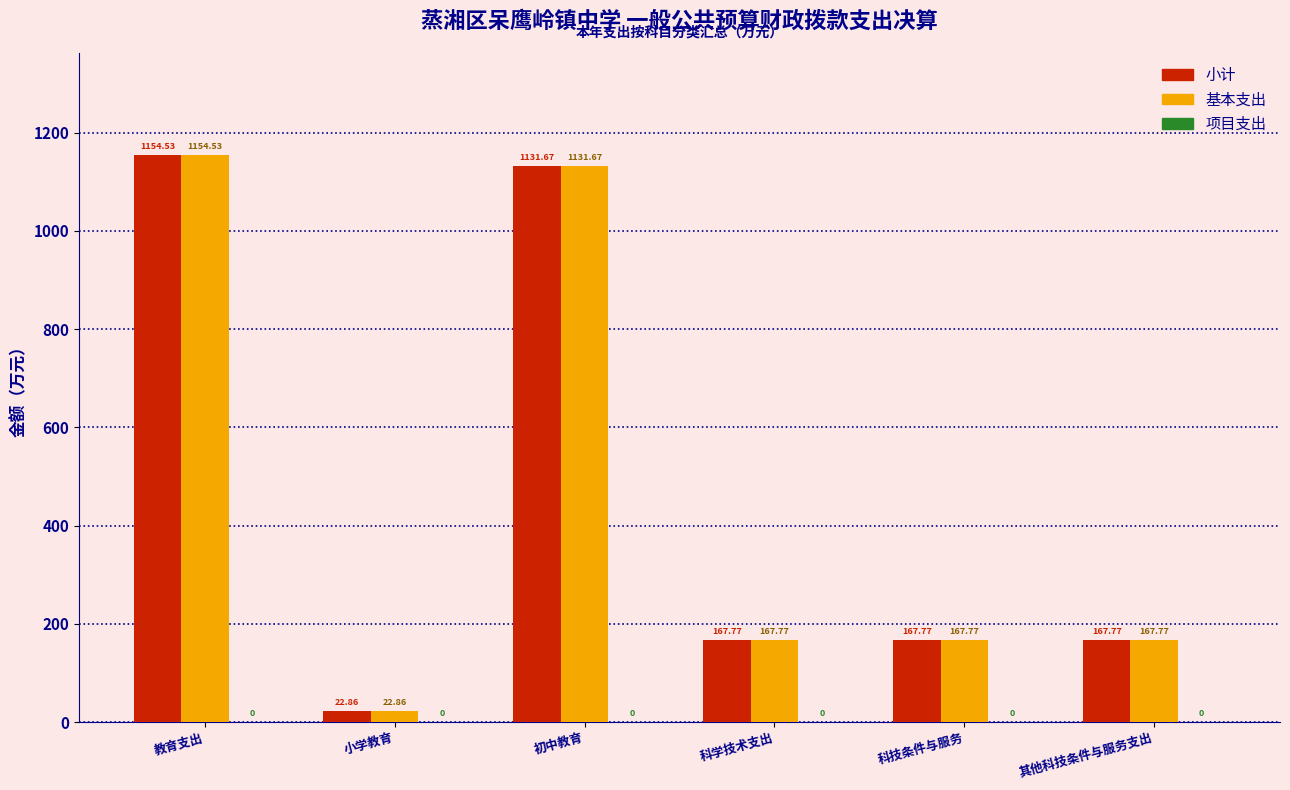

How many groups of bars are there?

6